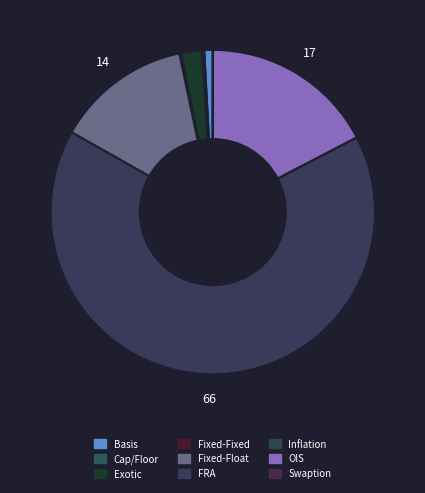

Rank the categories by value from lowest to highest.

Inflation, Swaption, Fixed-Fixed, Cap/Floor, Basis, Exotic, Fixed-Float, OIS, FRA